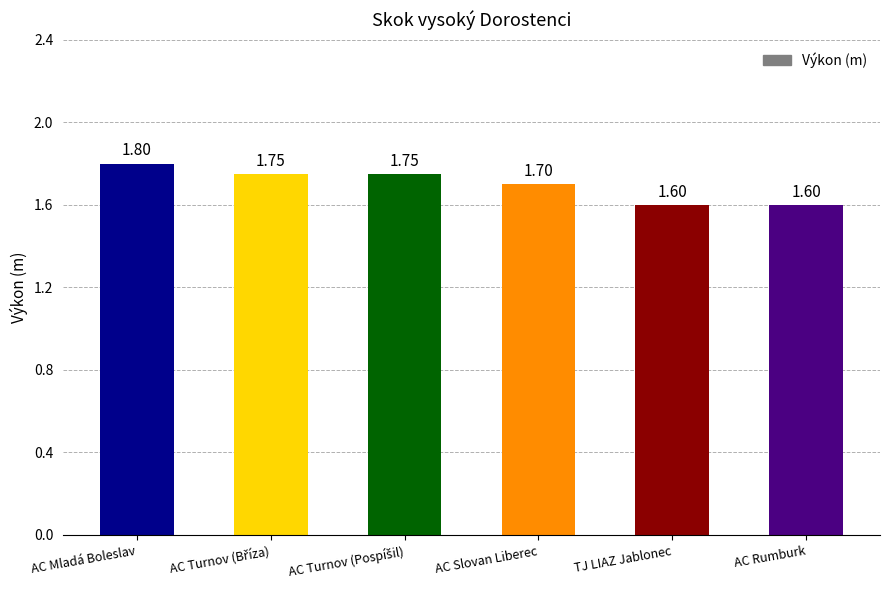

What is the label of the 1st bar from the left?

AC Mladá Boleslav